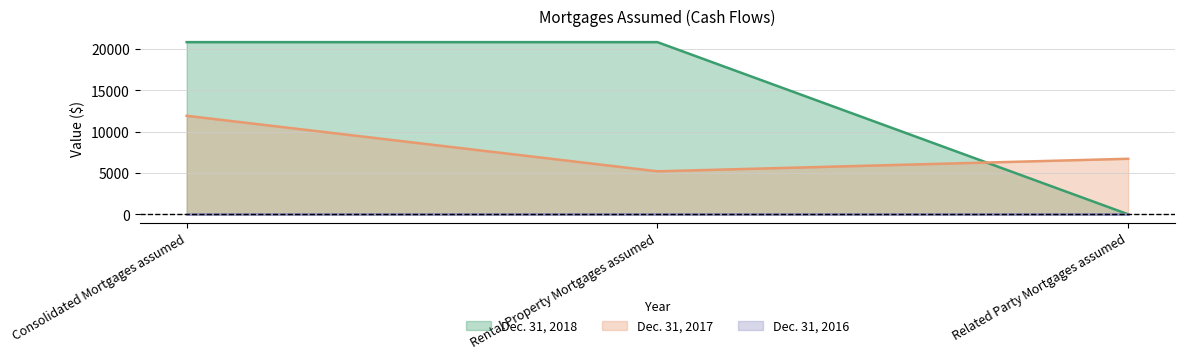

True or false: Dec. 31, 2017 has a value of 11926 at Consolidated Mortgages assumed.

True